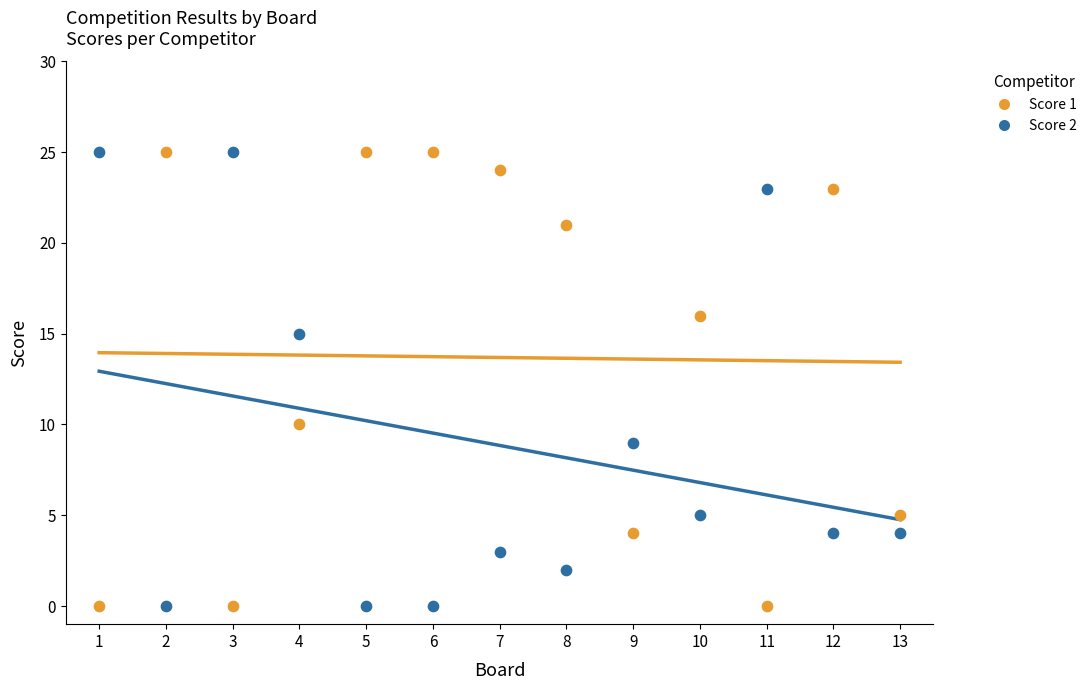

What is the X range (max minus min) for the scatter plot?

12